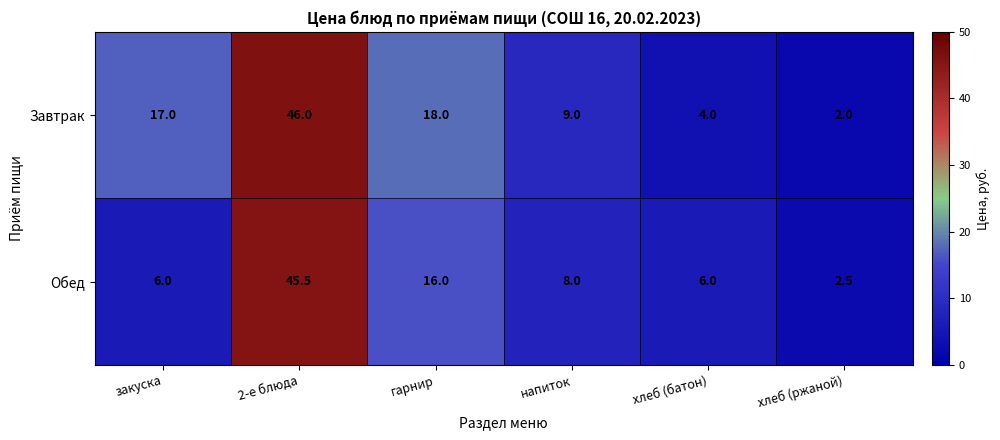

Reading left to right, extract all data points from this chart.

Завтрак: 17.0	46.0	18.0	9.0	4.0	2.0
Обед: 6.0	45.5	16.0	8.0	6.0	2.5